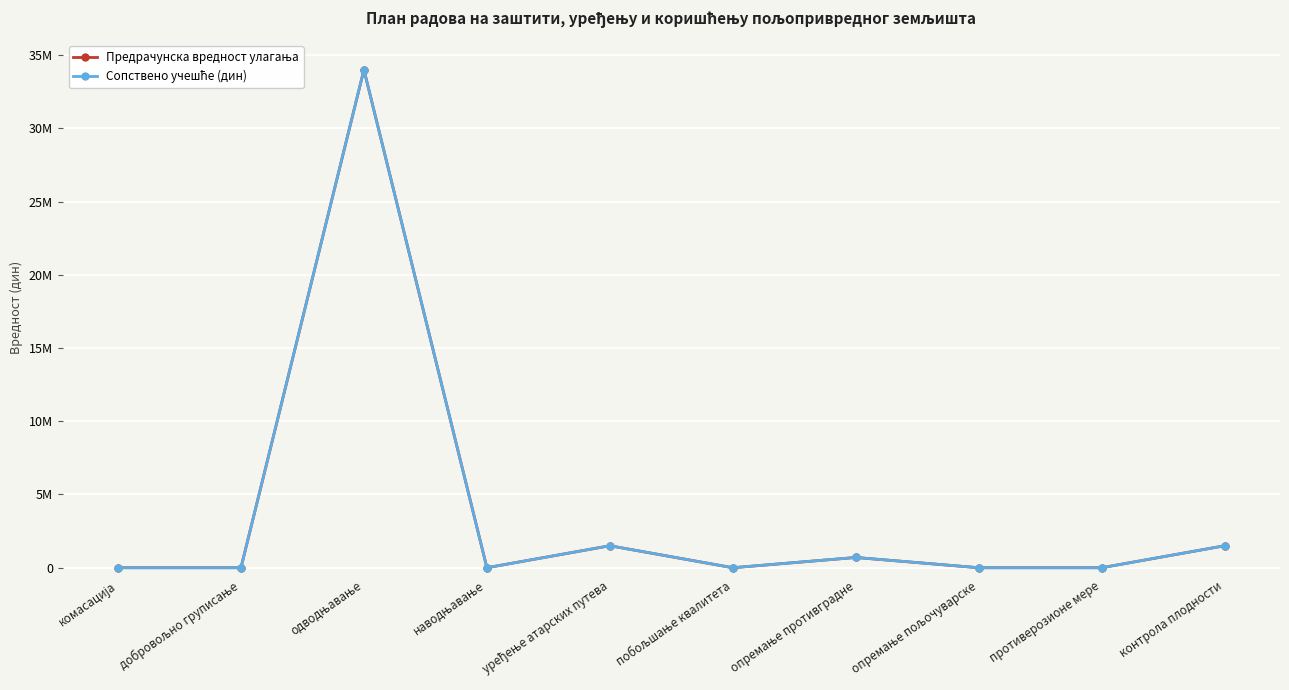

What is the difference between the Сопствено учешће (дин) values at контрола плодности and противерозионе мере?

1500000